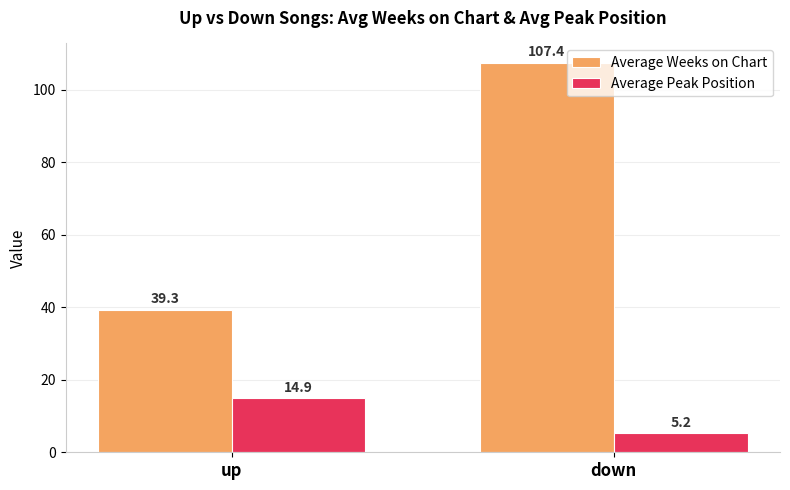

What is the spread (max minus min) of values at up?

24.4